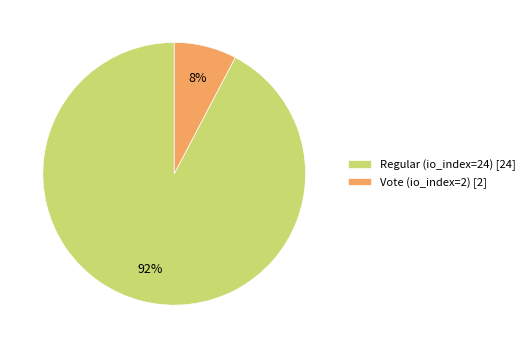

How many segments does this pie chart have?

2